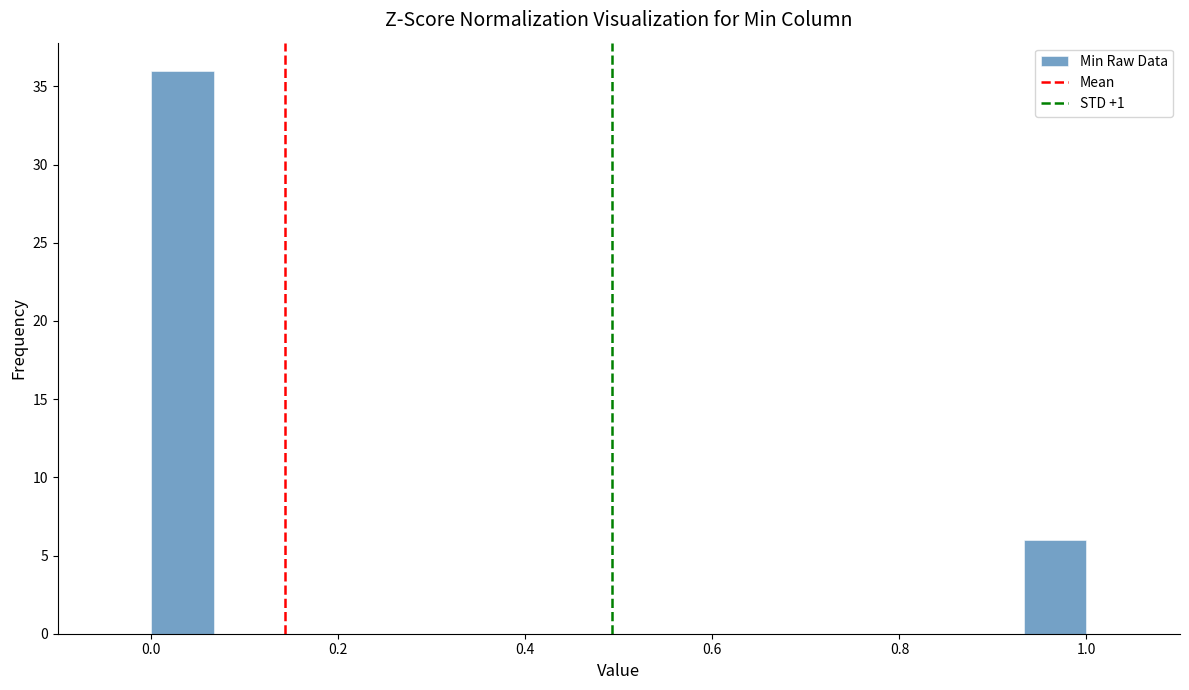

Read against the x-axis, roughly where is the centre of the tallest bar?

0.04